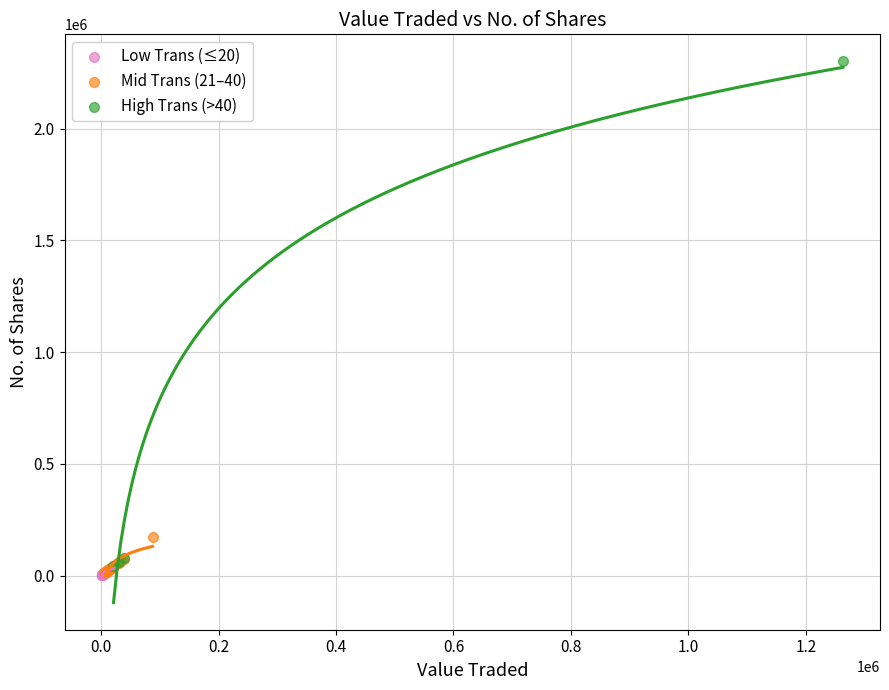

Which series has the largest Y range (max minus min)?

High Trans (>40)